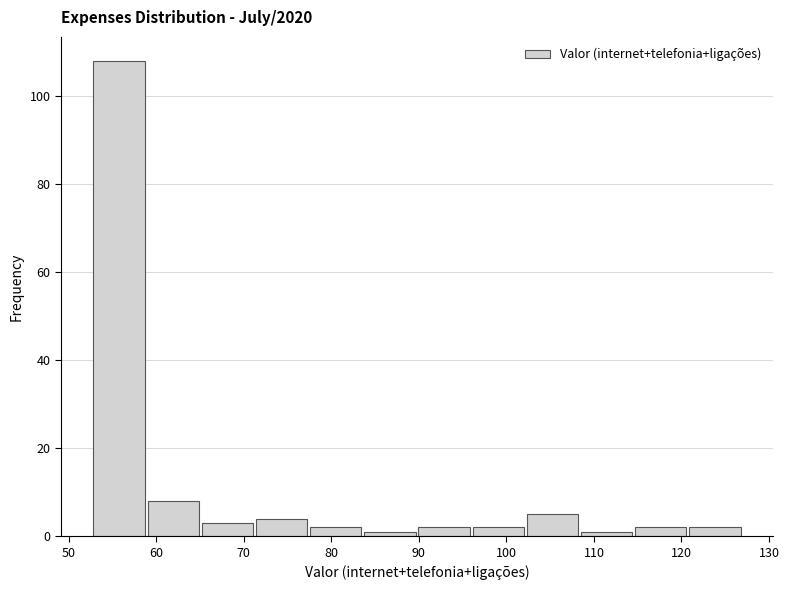

Reading left to right, list every bar in this chart as the range it spans on the x-axis followed by its height. Neither the bar edges nor the heights are printed on the chart, so give them approximately, as read against the axes.

53 to 59: 108
59 to 65: 8
65 to 71: 4
71 to 77: 4
77 to 84: 2
84 to 90: under 2
90 to 96: 2
96 to 102: 2
102 to 108: 6
108 to 115: under 2
115 to 121: 2
121 to 127: 2